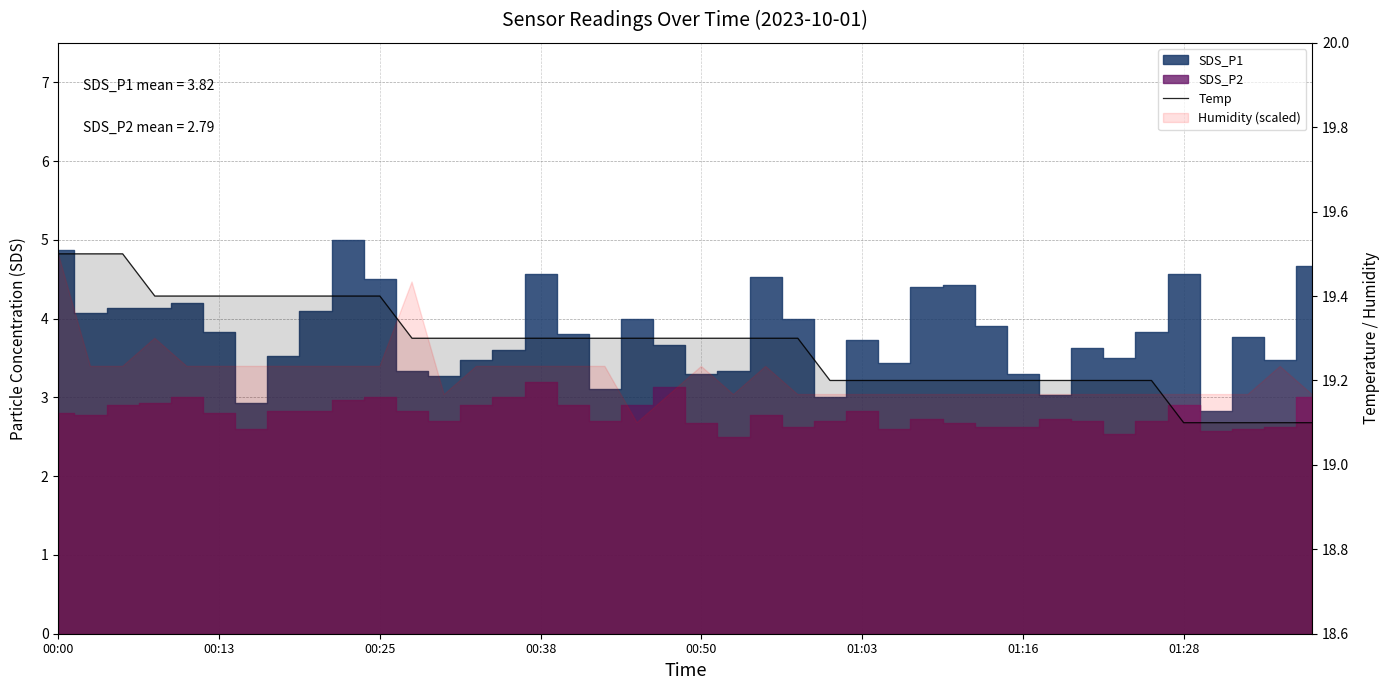

The chart shows a value of 4.6 at 34. True or false?

False